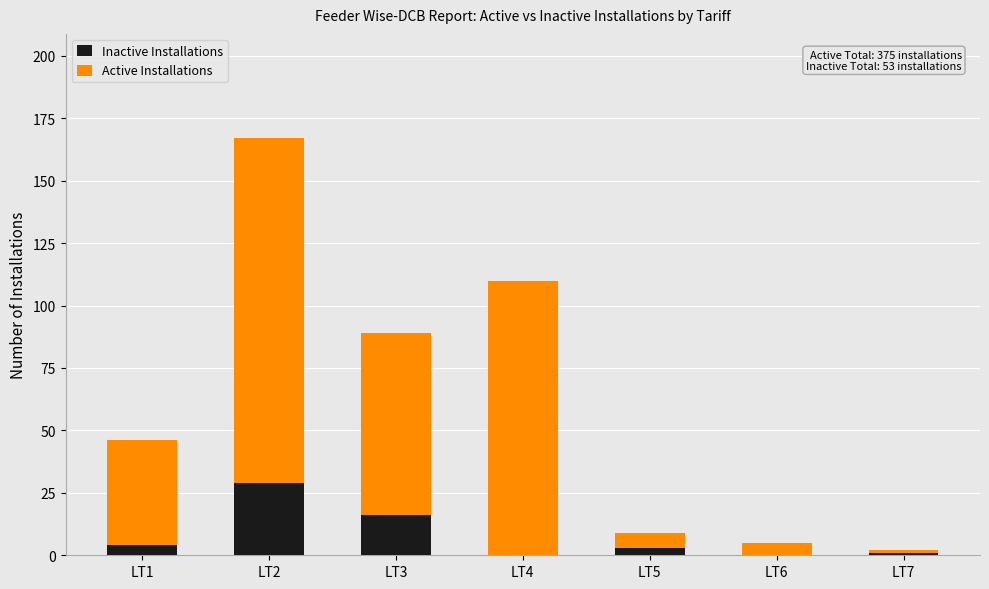

What is the sum of all Inactive Installations values?

53